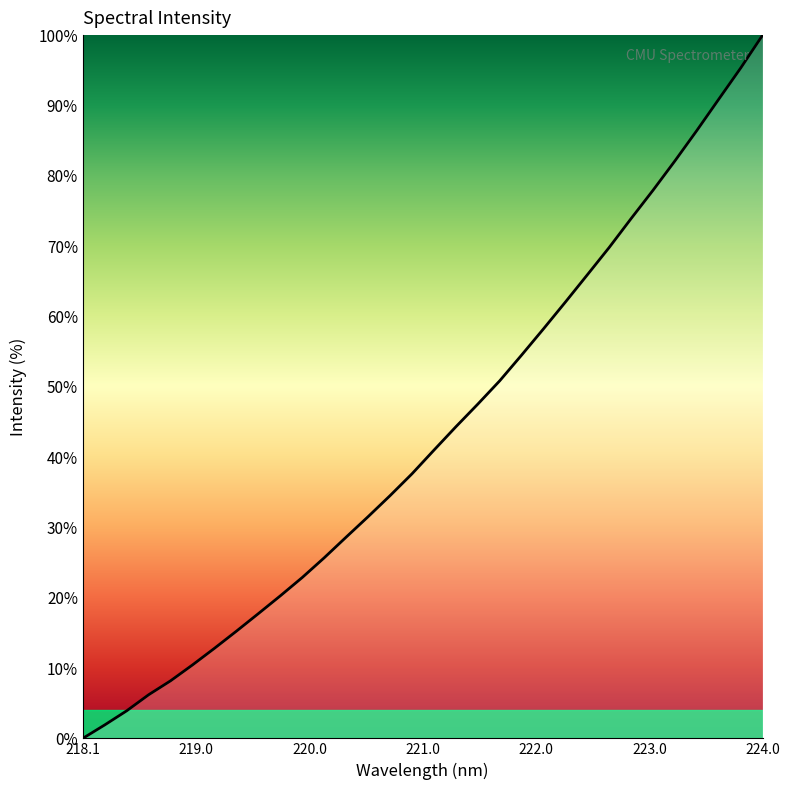

What is the greatest value displayed?

100.0